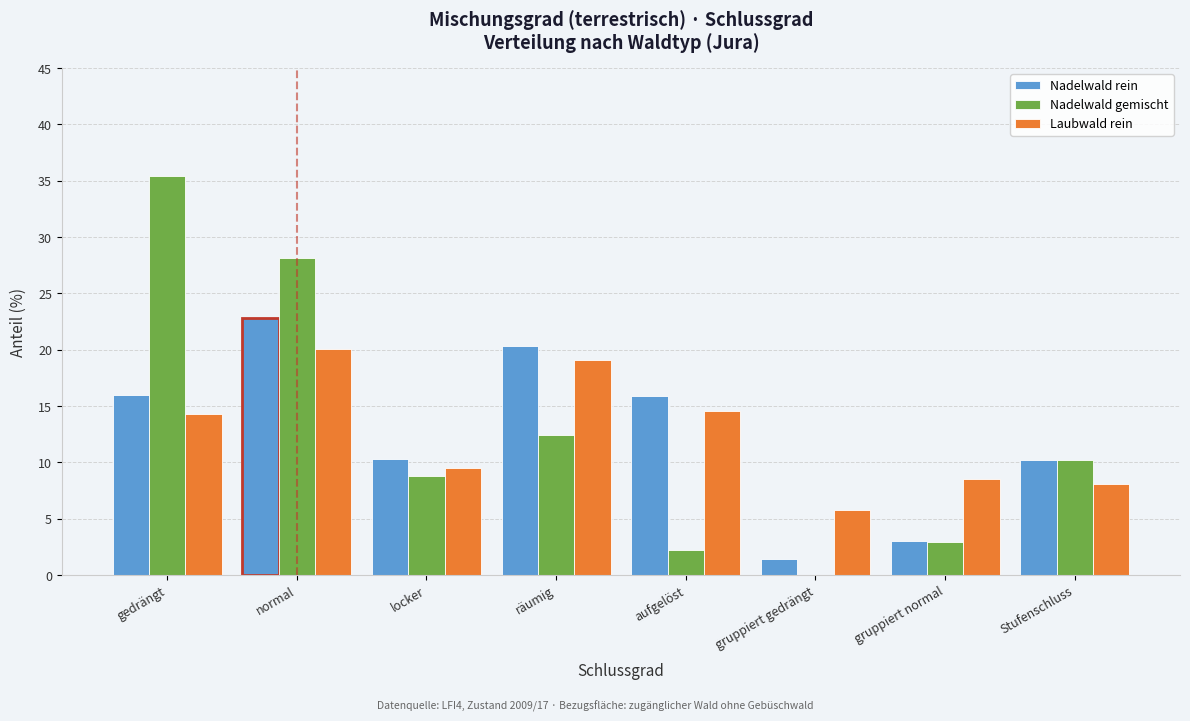

Is the value of Nadelwald rein at räumig greater than the value of Laubwald rein at räumig?

Yes